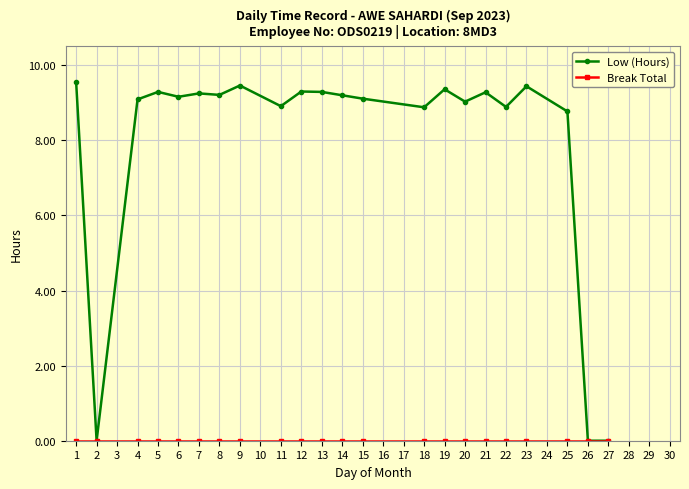

What is the maximum value for Low (Hours)?

9.6